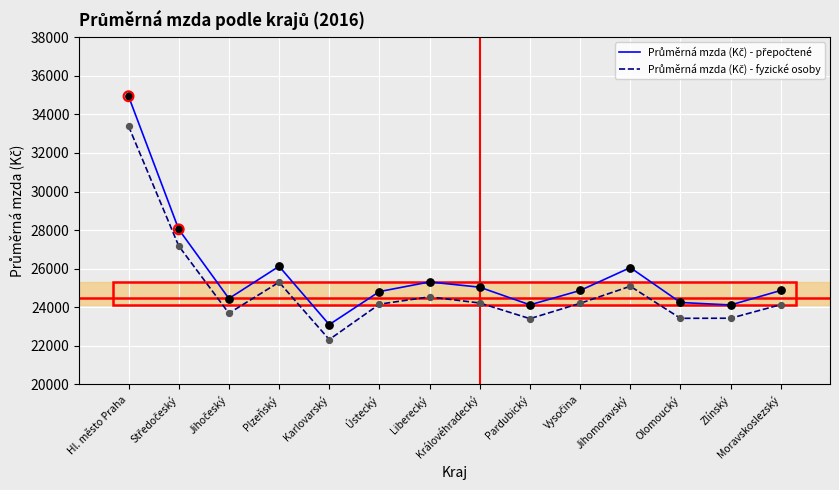

What is the difference between the highest and lowest values at Ústecký?

653